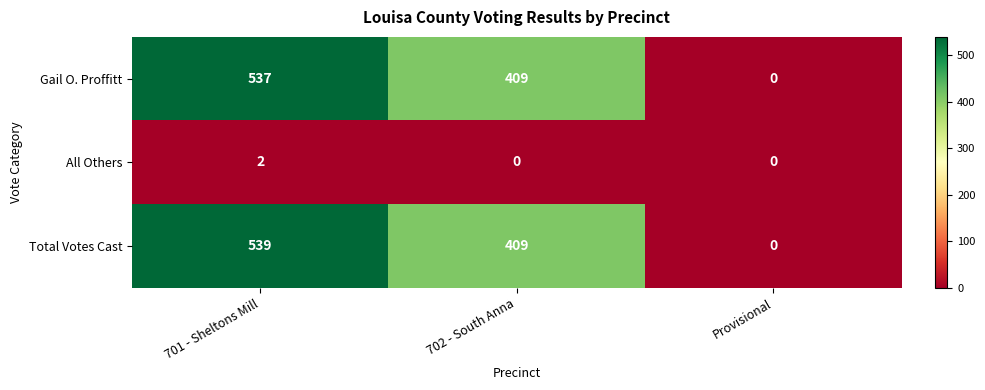

Count the number of categories in the chart.

3